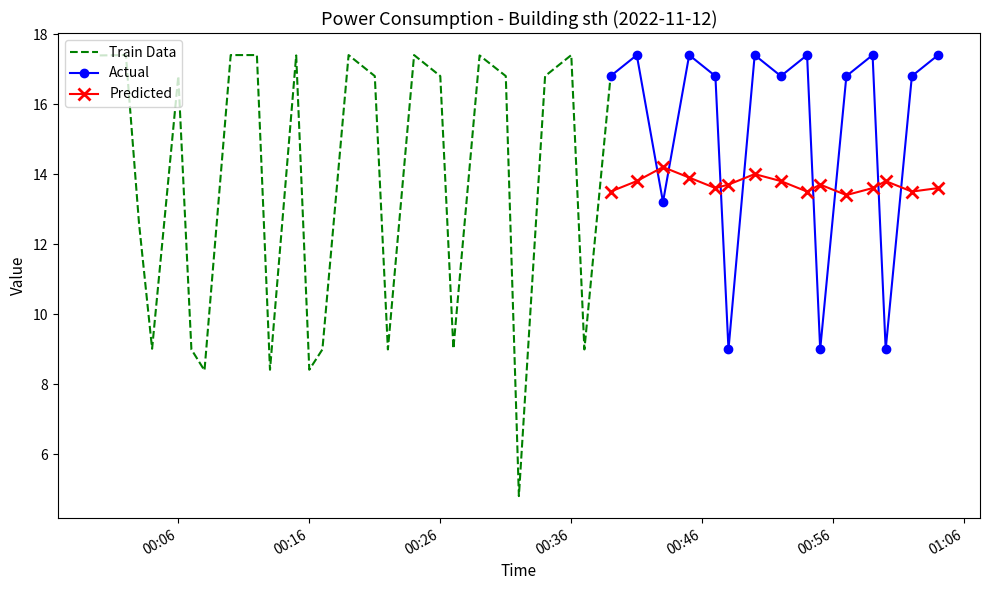

True or false: the data shows 5.5 at 2022-11-12T00:43:00.

False